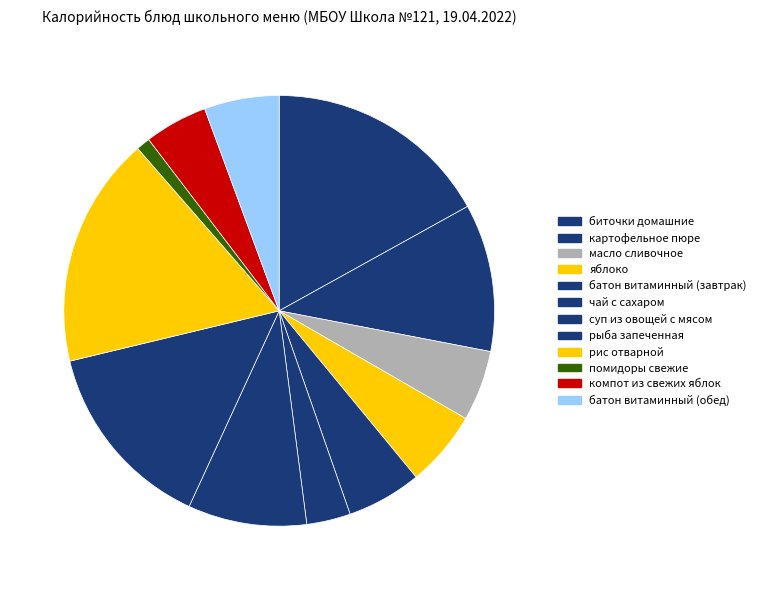

Does any single category account for the majority?

No